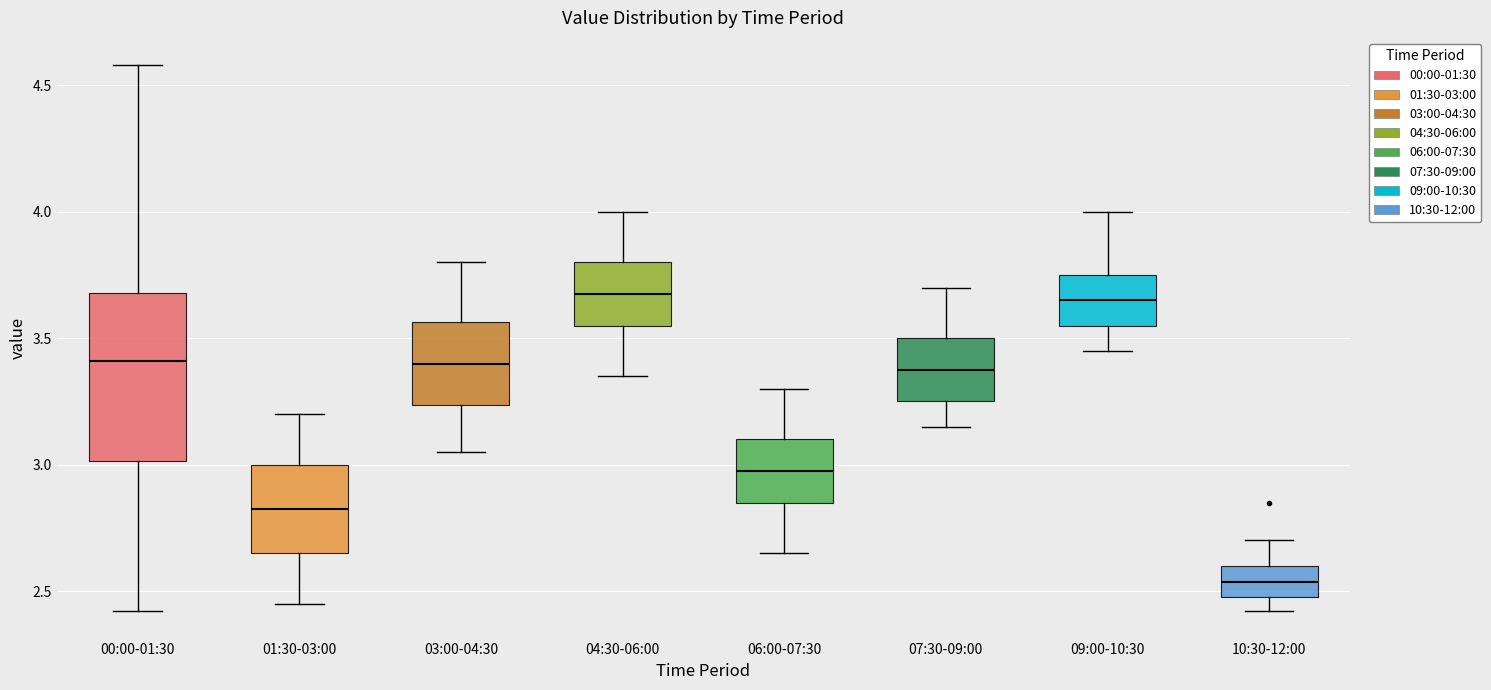

Reading left to right, read every box against the y-axis: the position of its median line, the range the box covers, and the ends of its whiskers. The values are not printed on the chart, so give them approximately, as read against the axis.

00:00-01:30: median 3.40, box 3.00 to 3.70, whiskers 2.40 to 4.60
01:30-03:00: median 2.85, box 2.65 to 3.00, whiskers 2.45 to 3.20
03:00-04:30: median 3.40, box 3.25 to 3.55, whiskers 3.05 to 3.80
04:30-06:00: median 3.70, box 3.55 to 3.80, whiskers 3.35 to 4.00
06:00-07:30: median 3.00, box 2.85 to 3.10, whiskers 2.65 to 3.30
07:30-09:00: median 3.40, box 3.25 to 3.50, whiskers 3.15 to 3.70
09:00-10:30: median 3.65, box 3.55 to 3.75, whiskers 3.45 to 4.00
10:30-12:00: median 2.55, box 2.50 to 2.60, whiskers 2.40 to 2.70